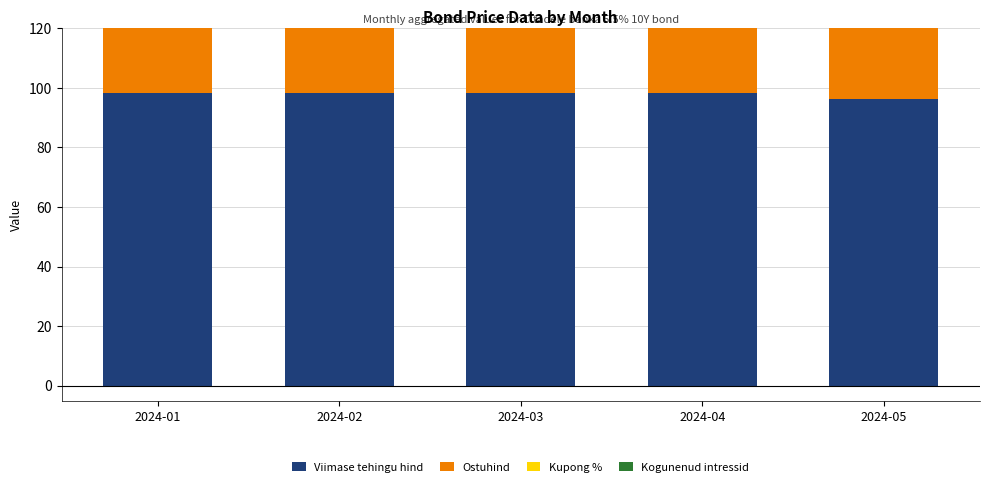

What is the value of the Kupong % bar at the 5th from the left?

5.5